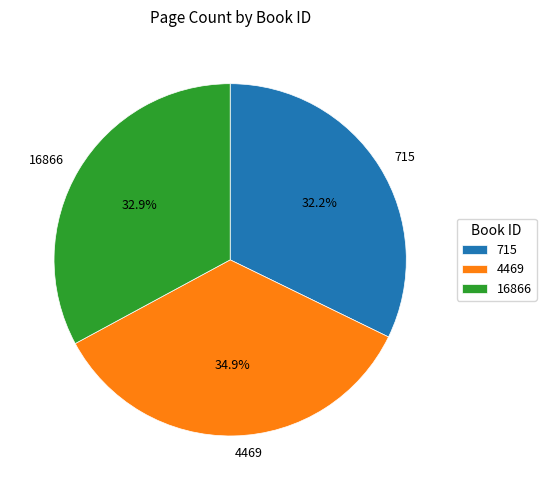

Rank the categories by value from highest to lowest.

4469, 16866, 715